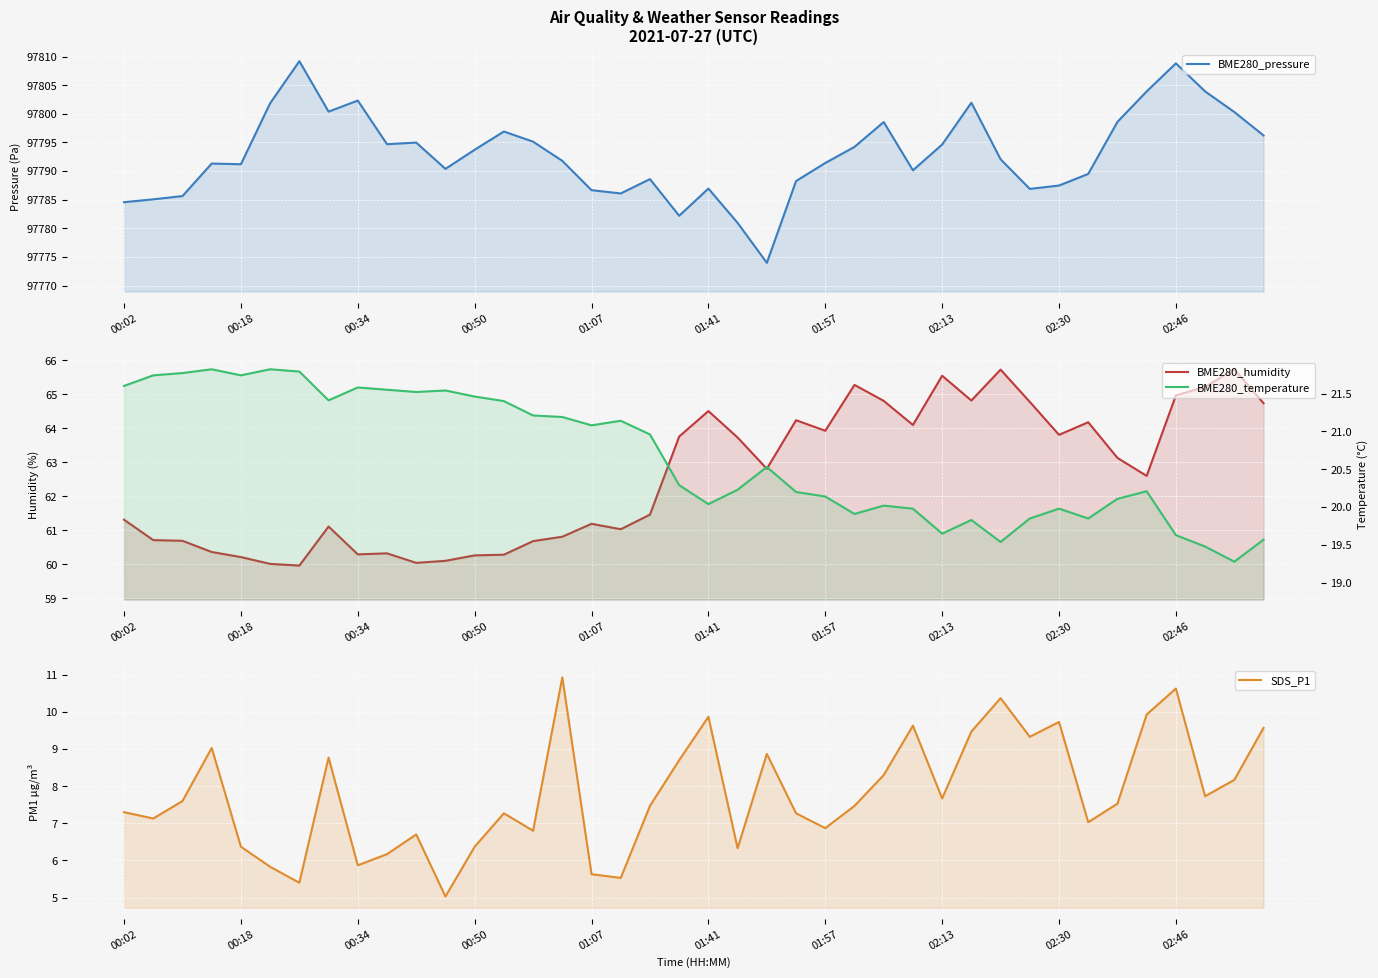

What are all the series names shown in the legend?

BME280_pressure, BME280_humidity, SDS_P1, BME280_temperature